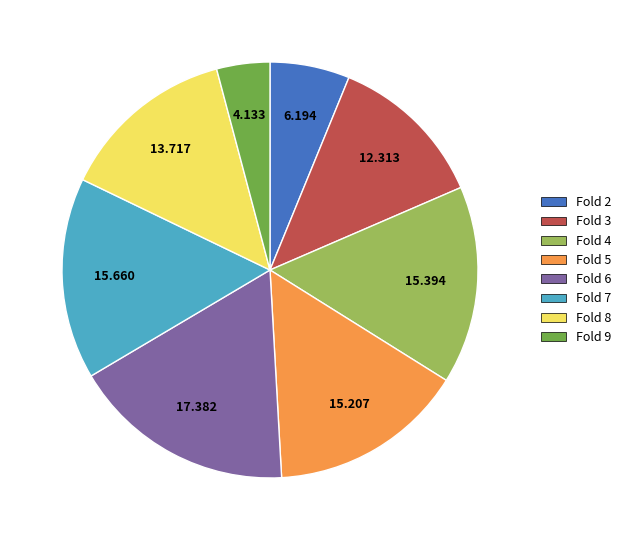

Do Fold 7 and Fold 8 together represent more than half of the pie?

No